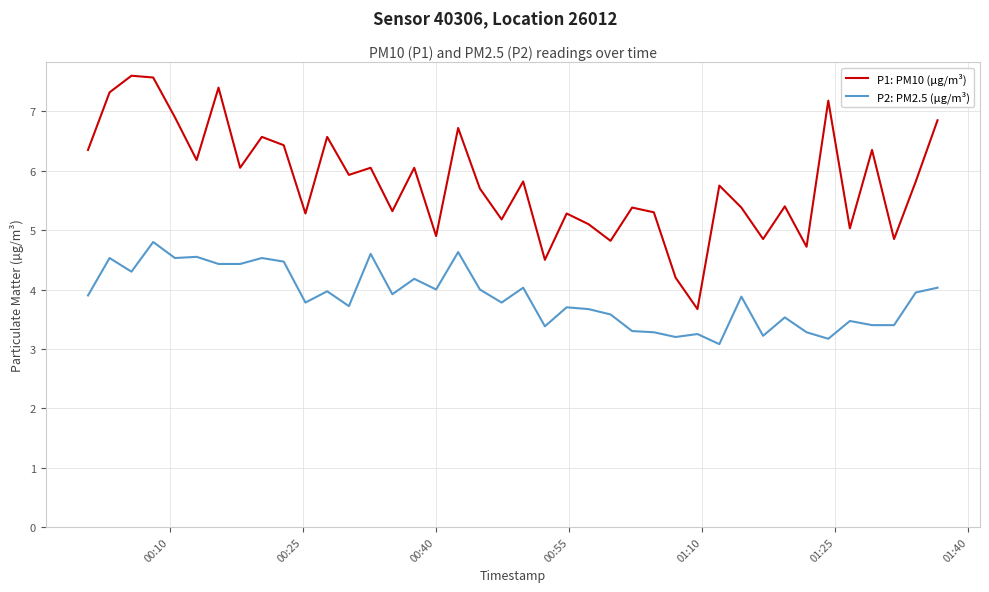

Which series has the largest total across all categories?

P1: PM10 (µg/m³)